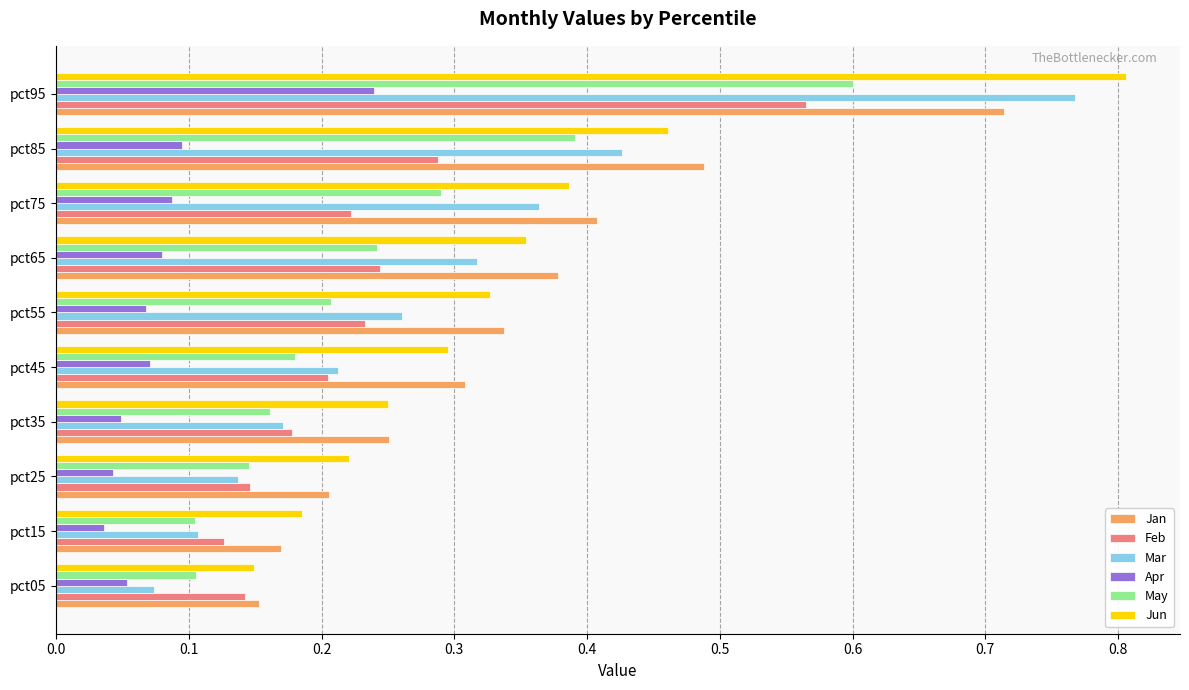

Is the value of Mar at pct25 greater than the value of Apr at pct15?

Yes